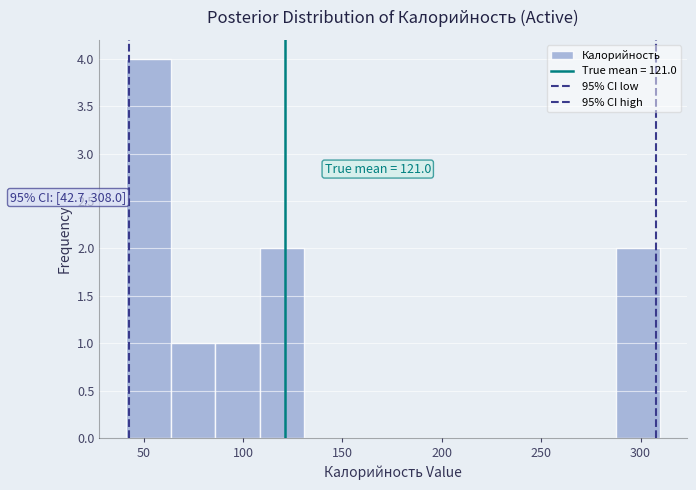

Which range on the x-axis has the tallest bar?

40 to 65